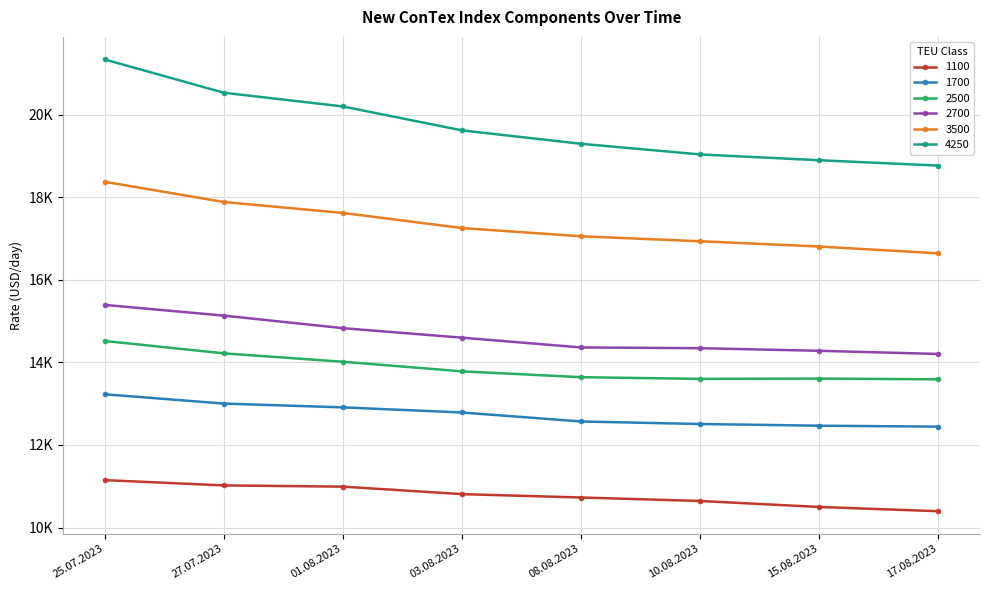

At which category is the sum across all series the highest?

25.07.2023